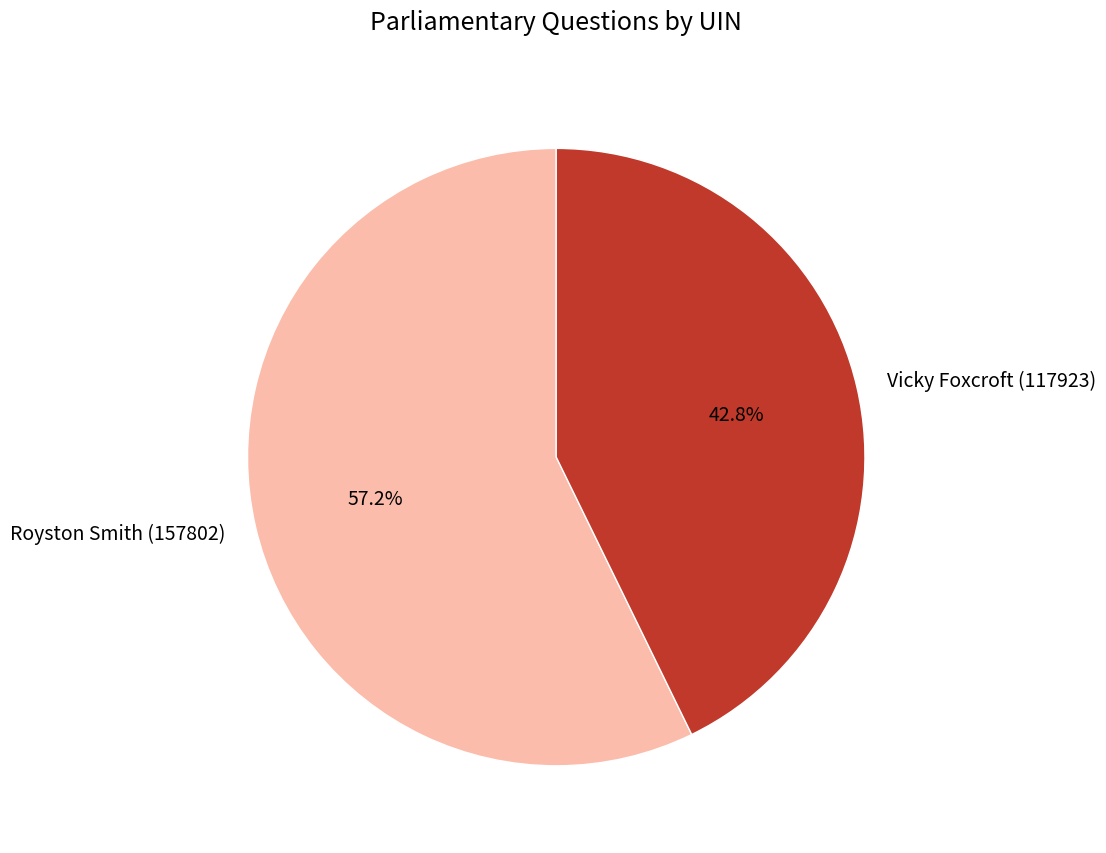

Which has a higher value, Royston Smith (157802) or Vicky Foxcroft (117923)?

Royston Smith (157802)